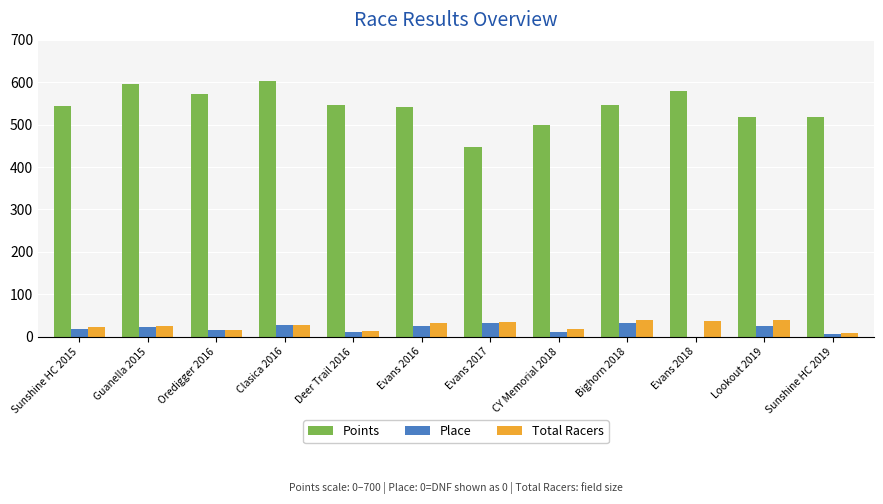

Is the value of Total Racers at Oredigger 2016 greater than the value of Points at Guanella 2015?

No